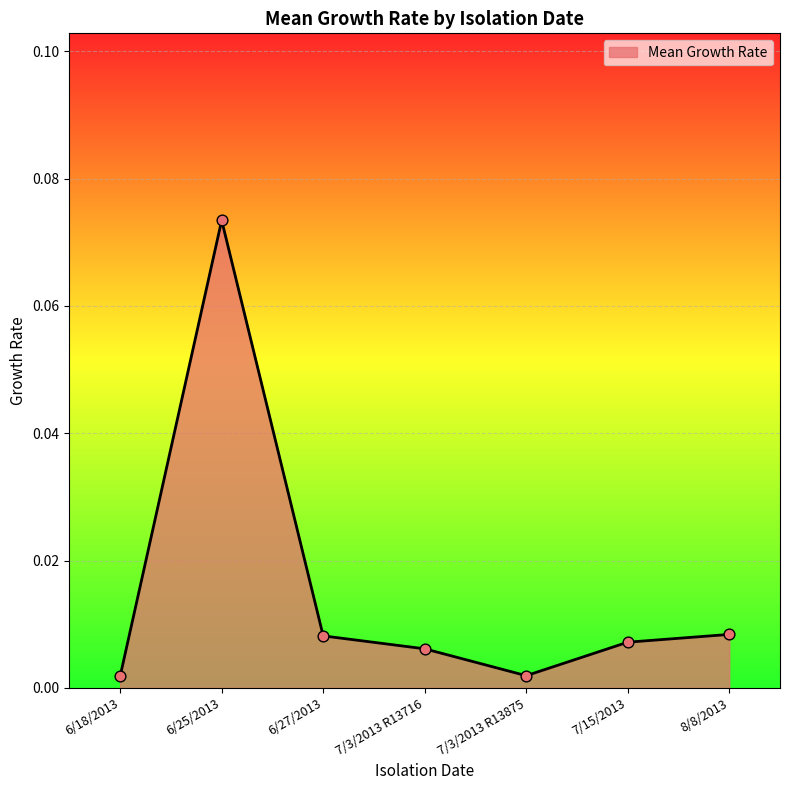

Between 6/25/2013 and 7/3/2013 R13875, which is larger?

6/25/2013